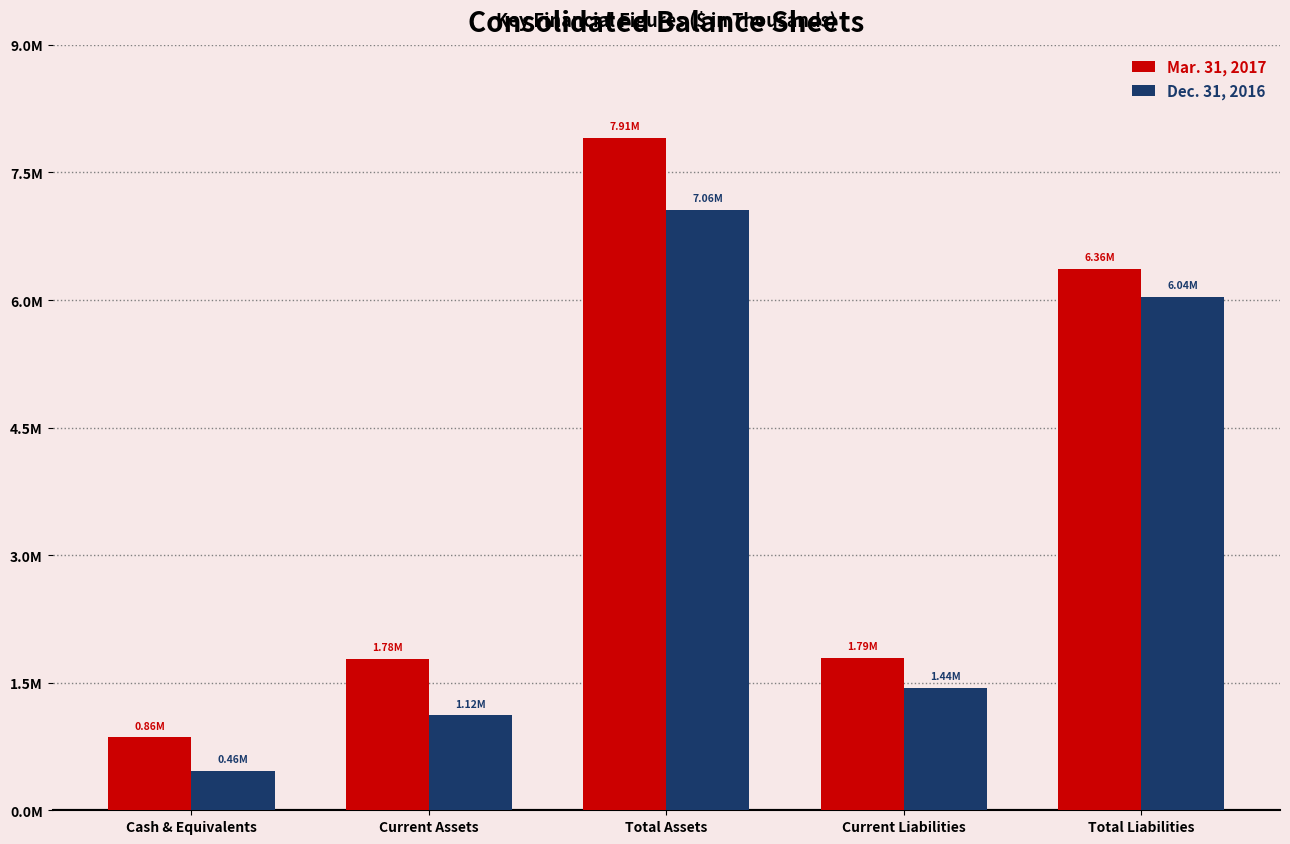

Which series has the largest range (max minus min)?

Mar. 31, 2017